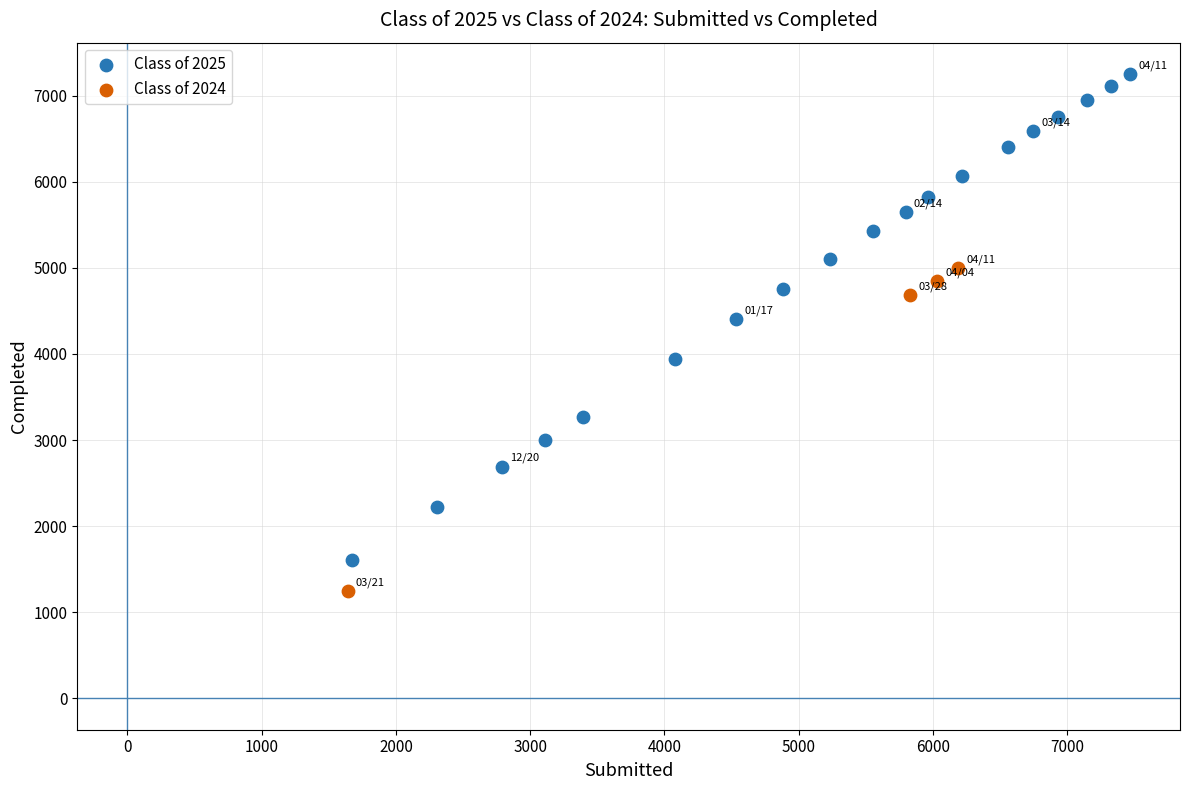

Which series contains the highest Y value?

Class of 2025